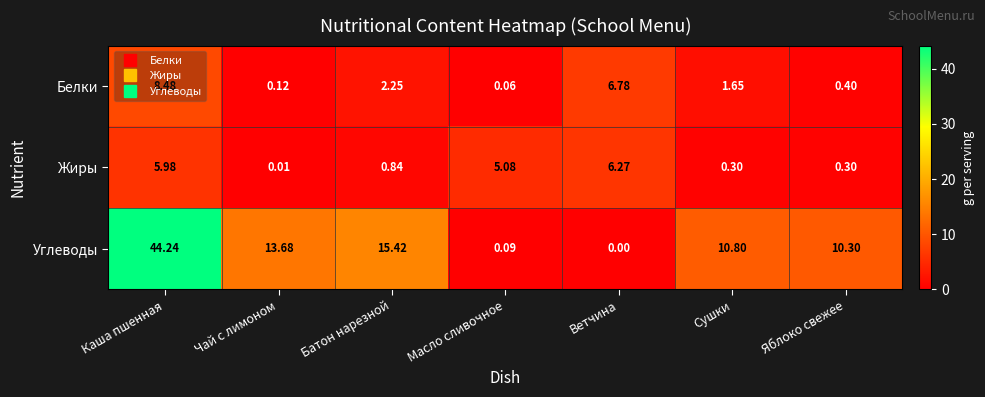

Which label corresponds to the largest value in the chart?

Каша пшенная